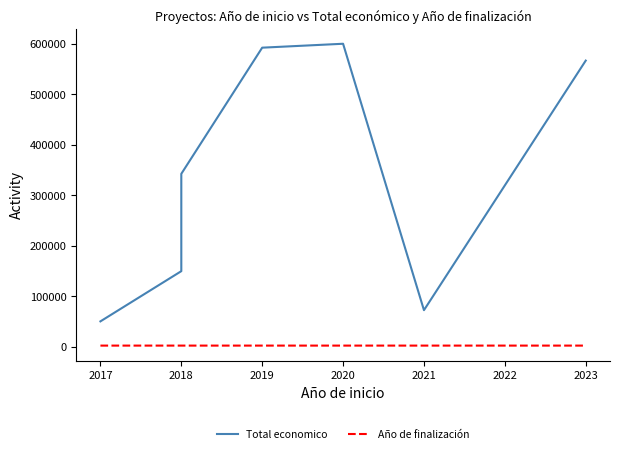

How many lines are shown in the chart?

2